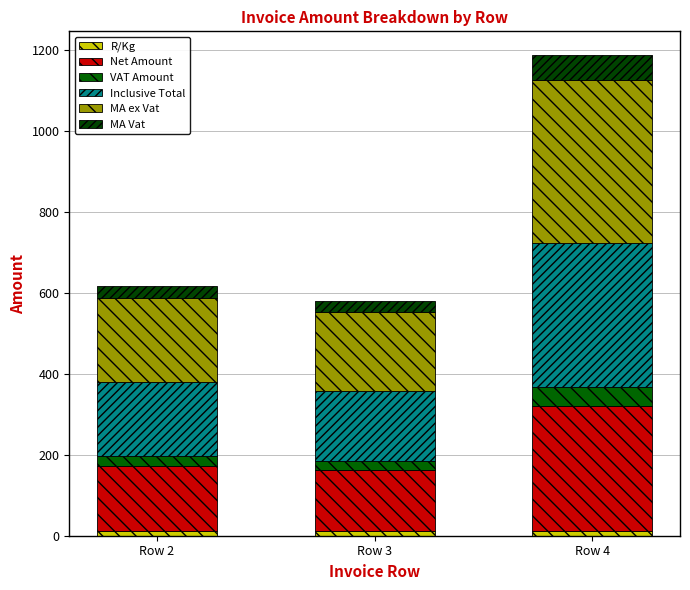

How many distinct data groups are displayed?

6